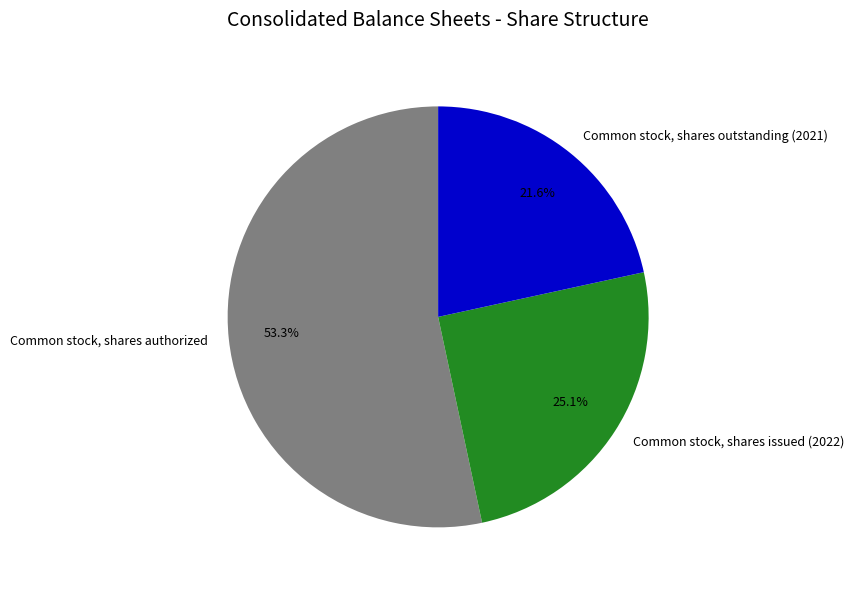

To the nearest percent, what is the average slice percentage?

33%